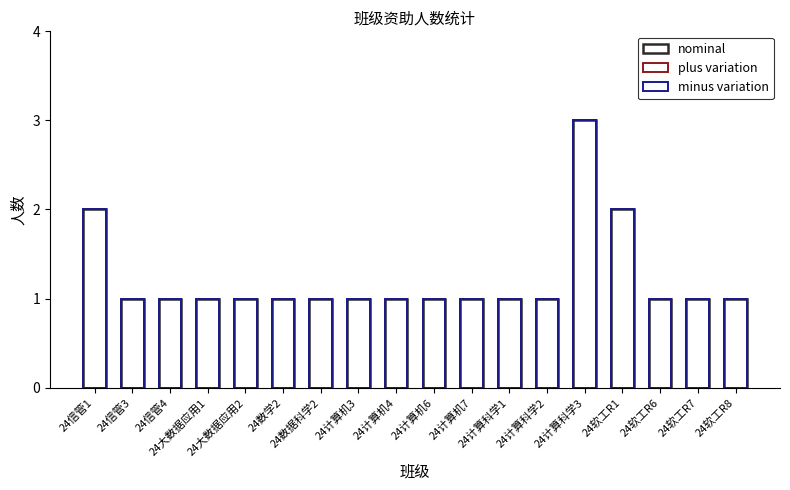

What is the label of the 17th bar from the left?

24软工R7